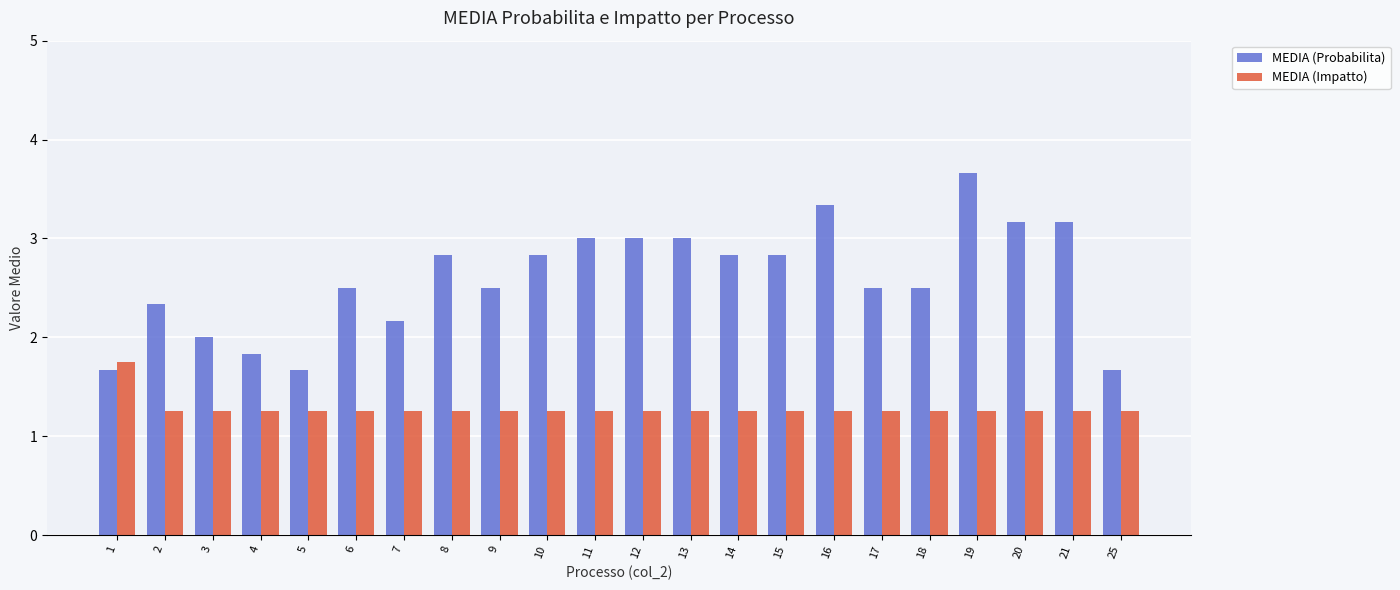

Is it true that MEDIA (Impatto) equals 0.7 at 9?

False